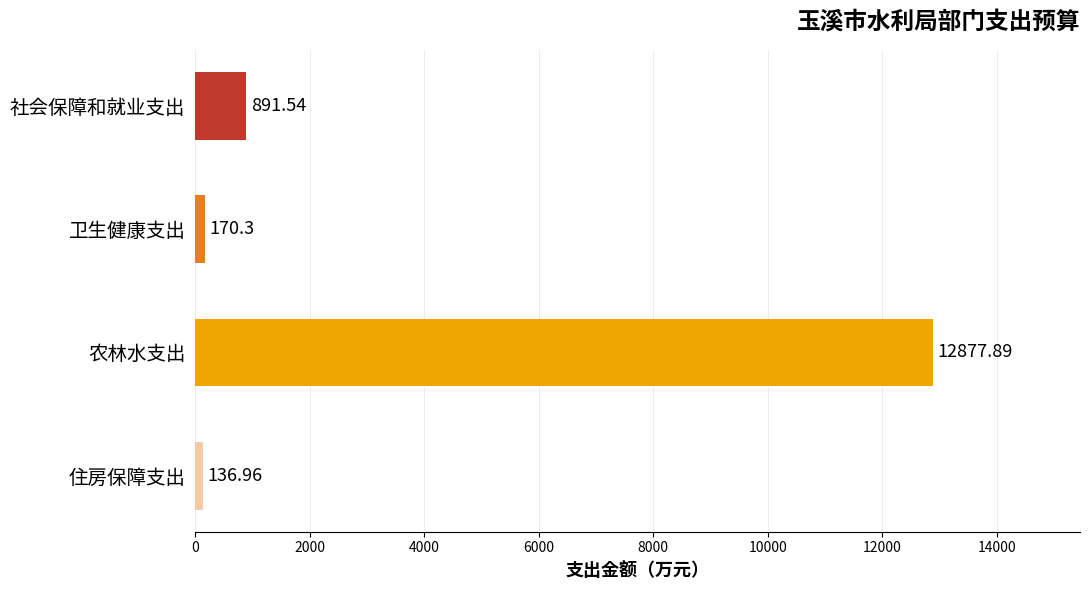

Between 社会保障和就业支出 and 卫生健康支出, which is larger?

社会保障和就业支出